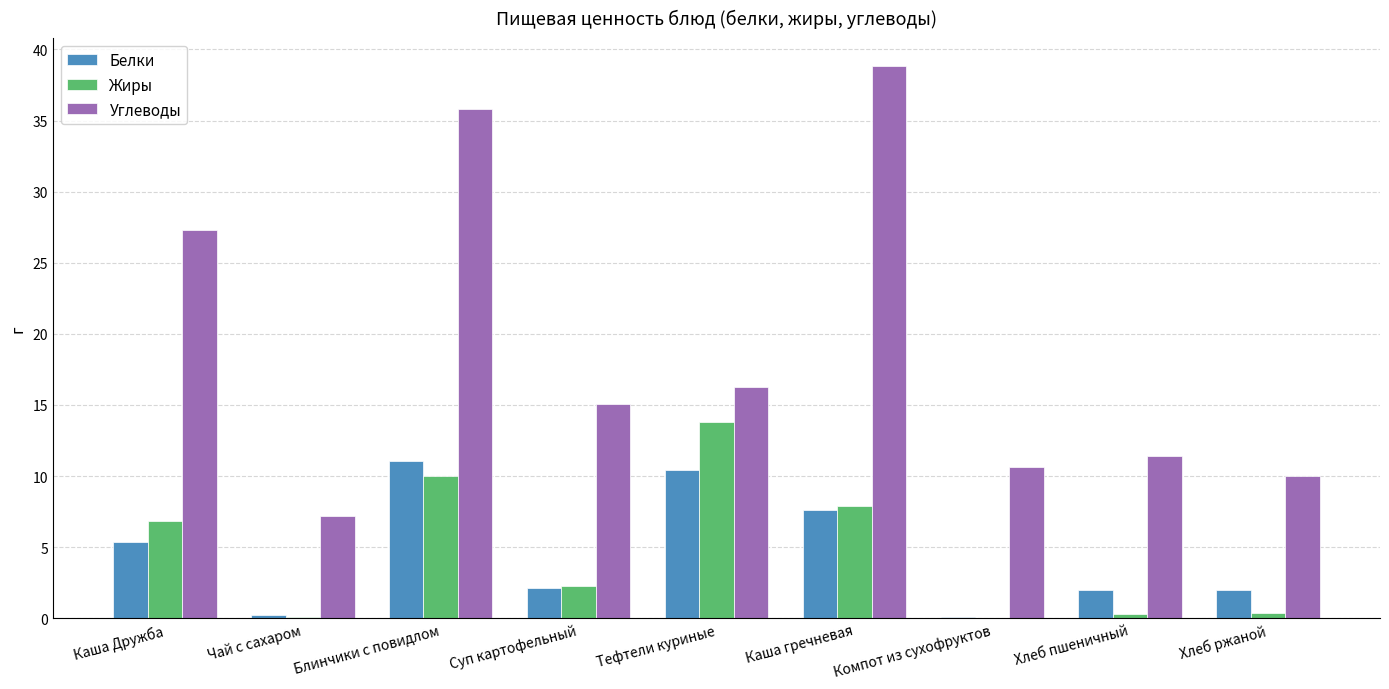

At which label is Жиры closest to 6?

Каша Дружба